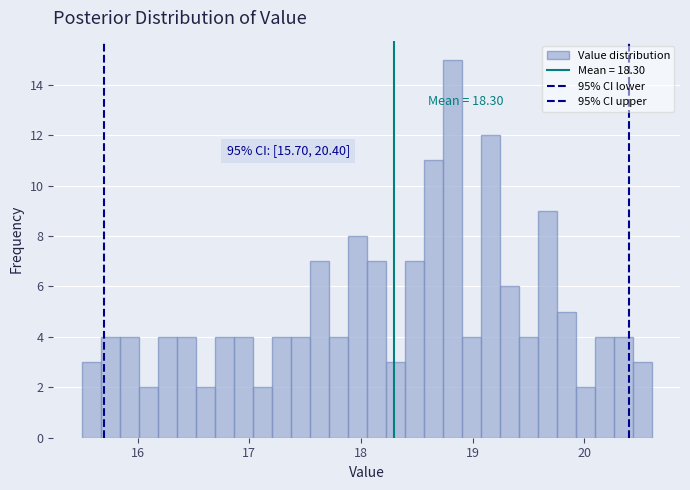

Read against the x-axis, roughly where is the centre of the tallest bar?

18.8